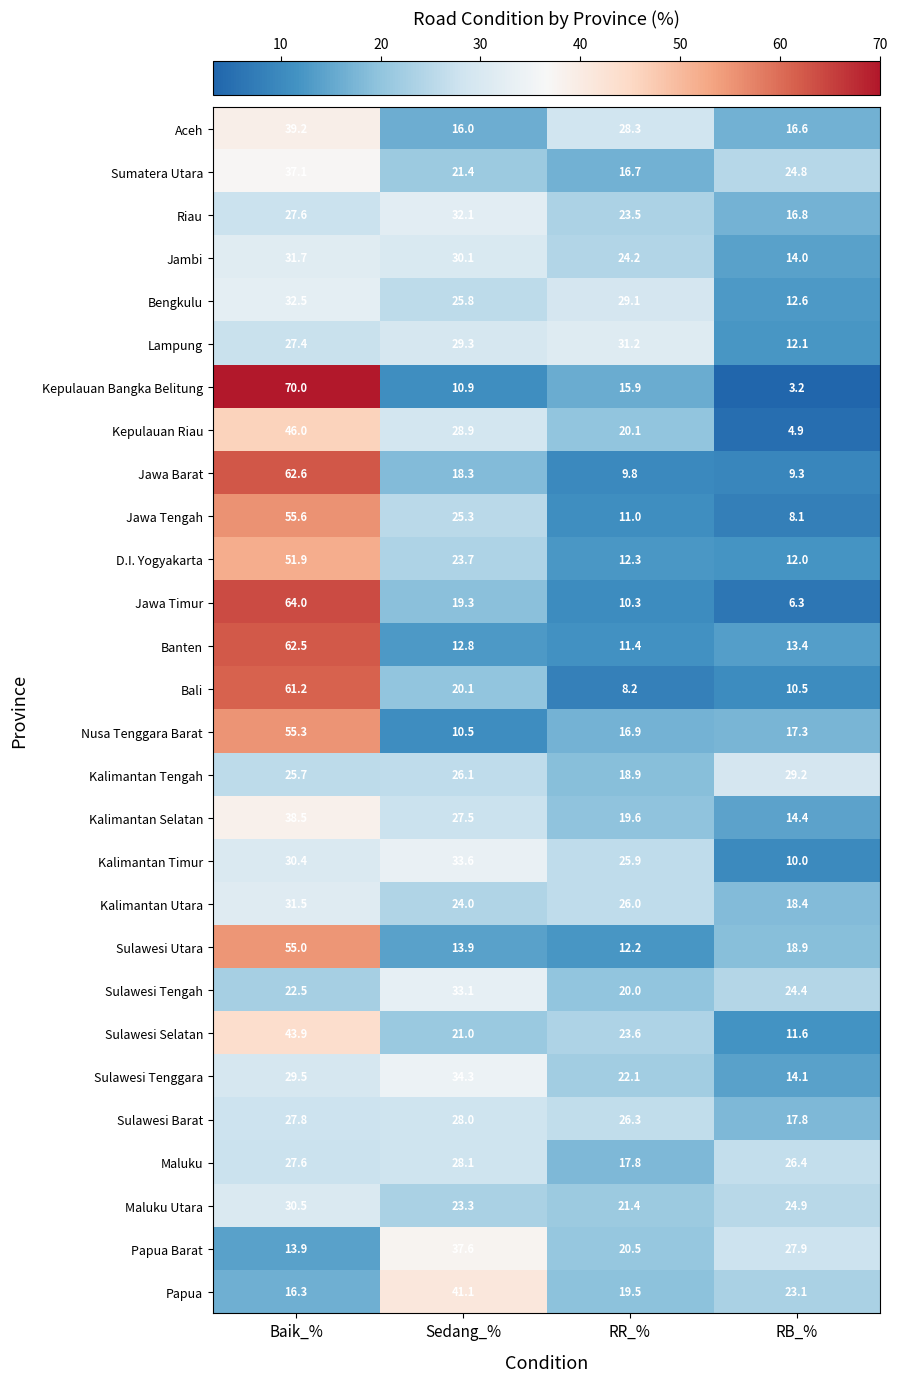

At which category is the sum across all series the highest?

Baik_%